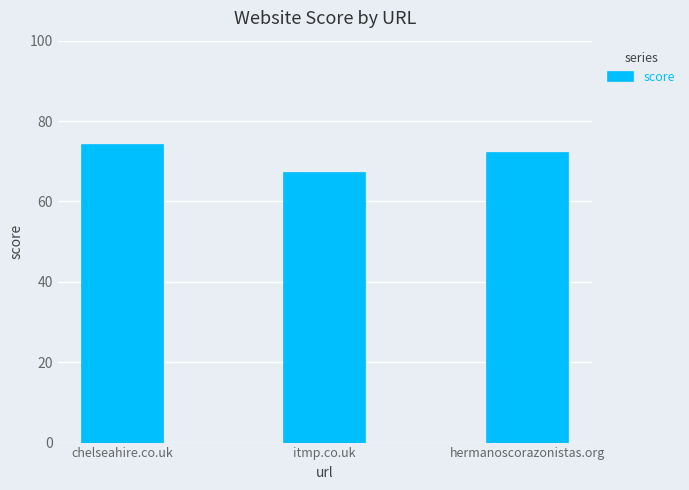

What is the difference between the values at hermanoscorazonistas.org and chelseahire.co.uk?

2